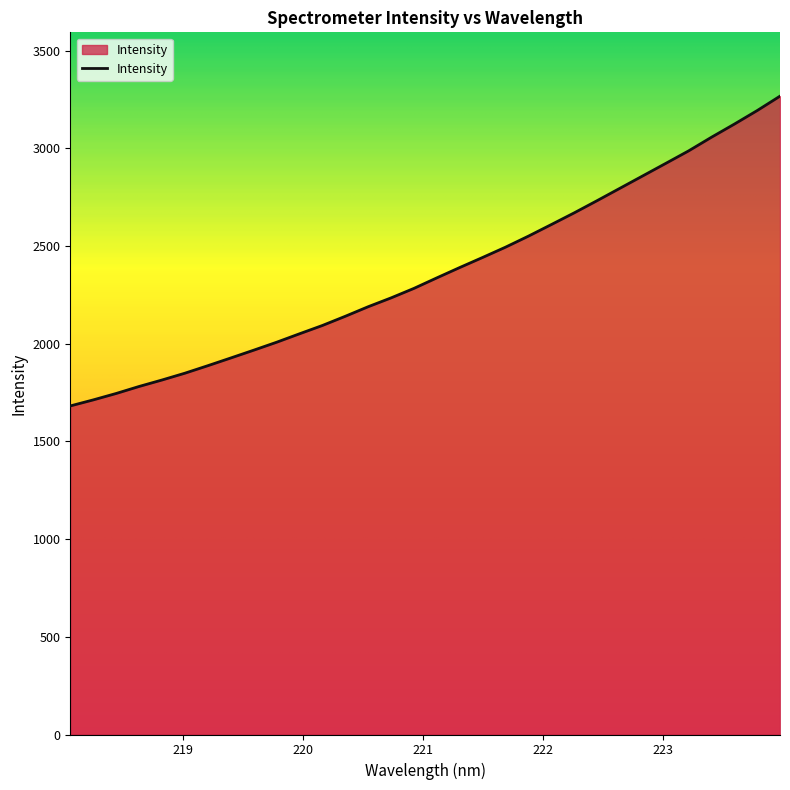

What is the difference between the maximum and minimum values?

1585.4